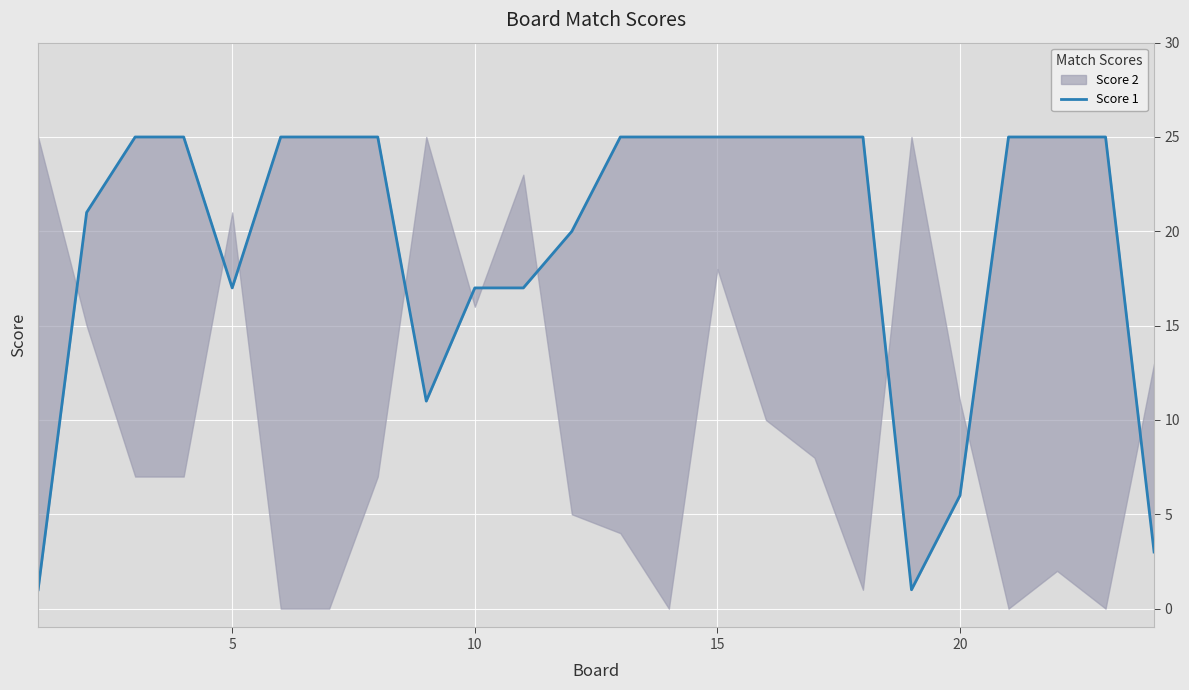

How many points are lower than both their immediate neighbors (excluding endpoints)?

3